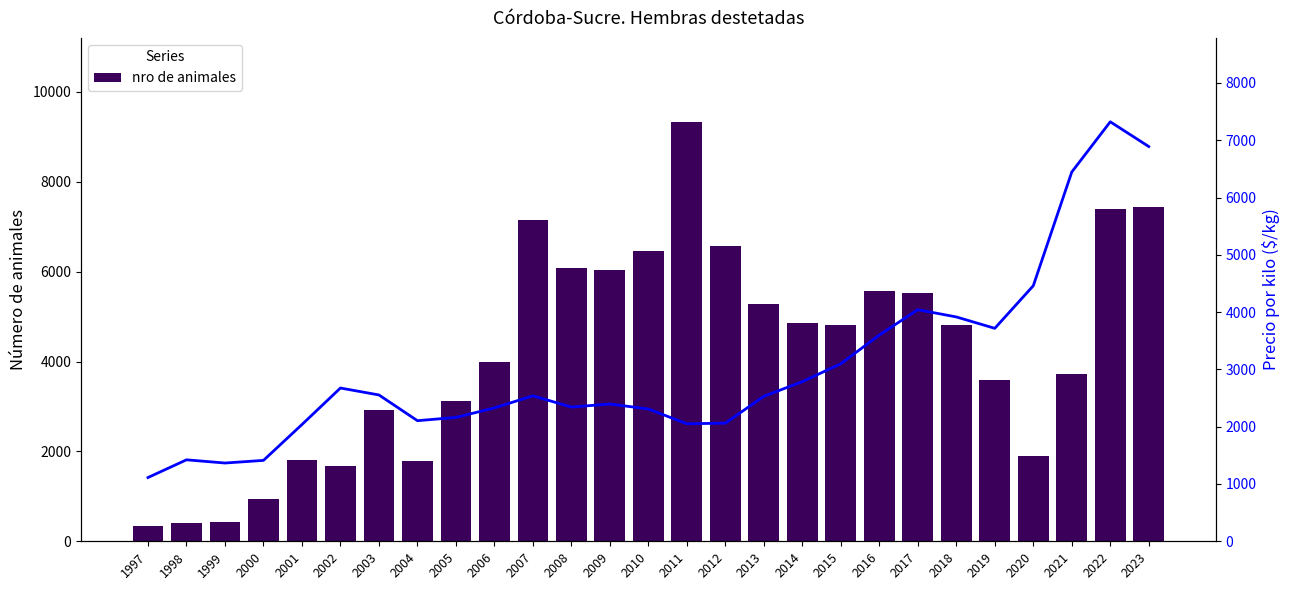

Which series has the widest spread of values?

nro de animales